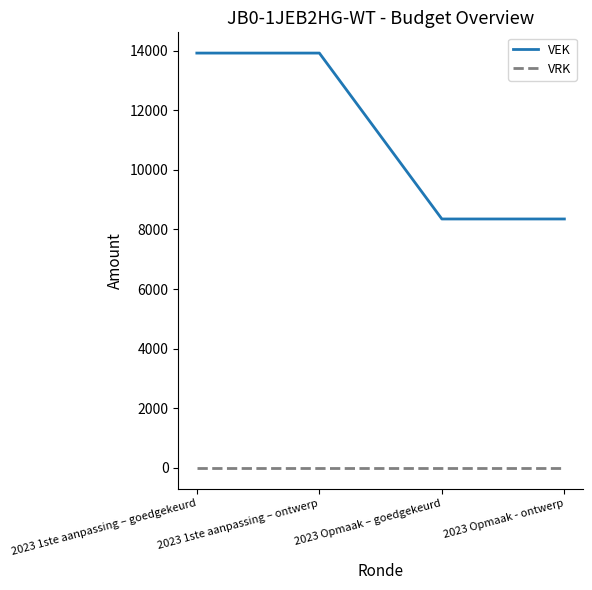

What is the total value across all series at 2023 1ste aanpassing – ontwerp?

13914